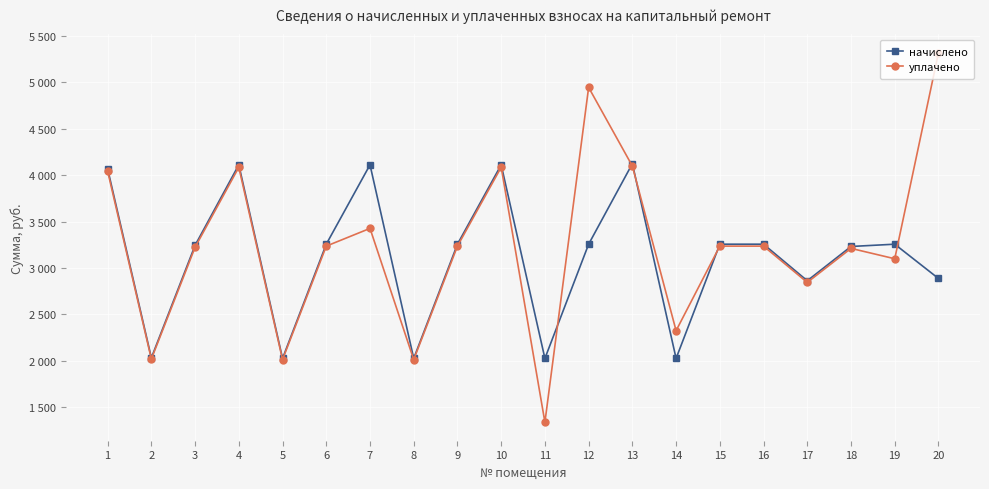

What are all the series names shown in the legend?

начислено, уплачено